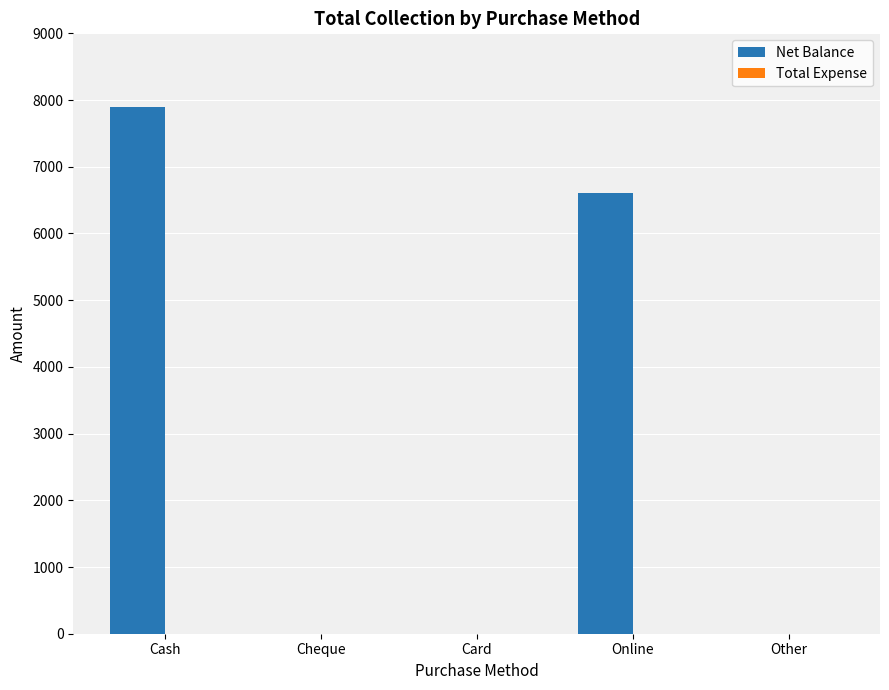

Reading left to right, list all the values displayed in this chart.

Cash=7900	Cheque=0	Card=0	Online=6600	Other=0